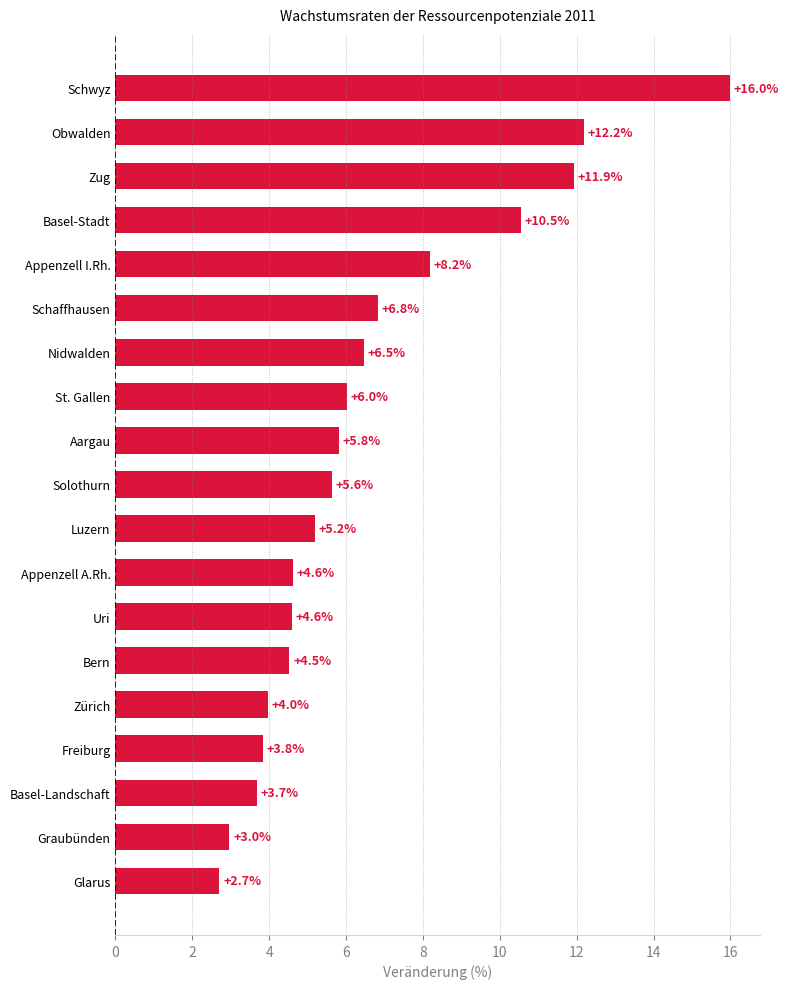

How many values exceed 5?

11